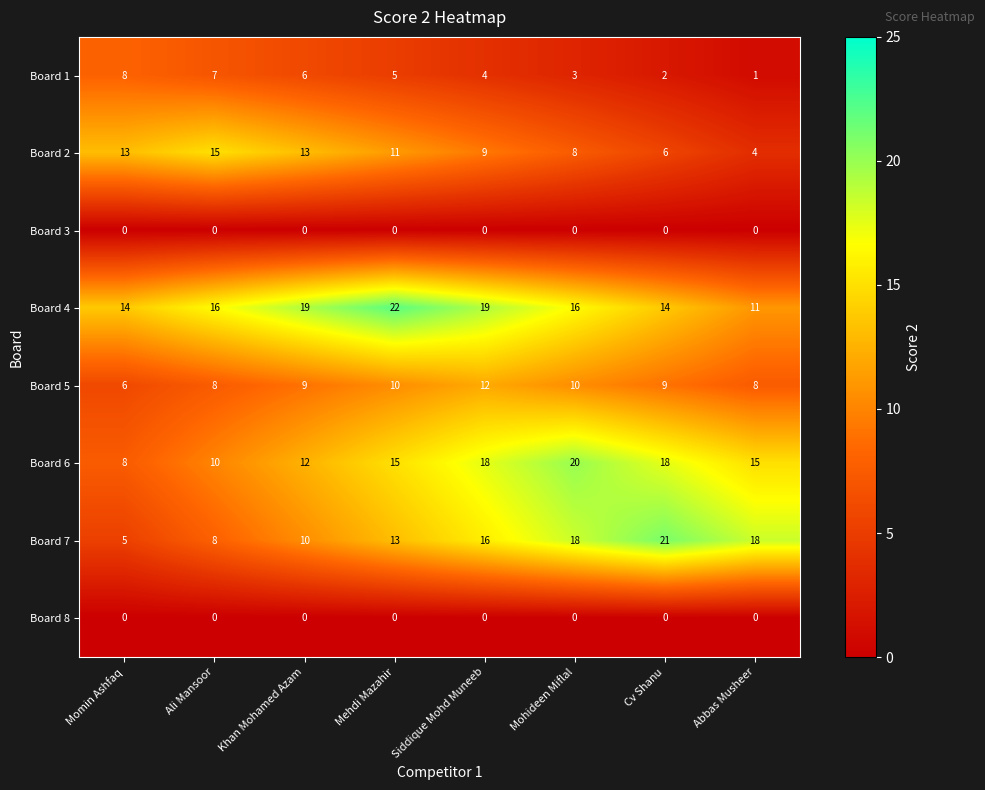

What is the approximate value of Board 6 at Momin Ashfaq, to the nearest 5?

10